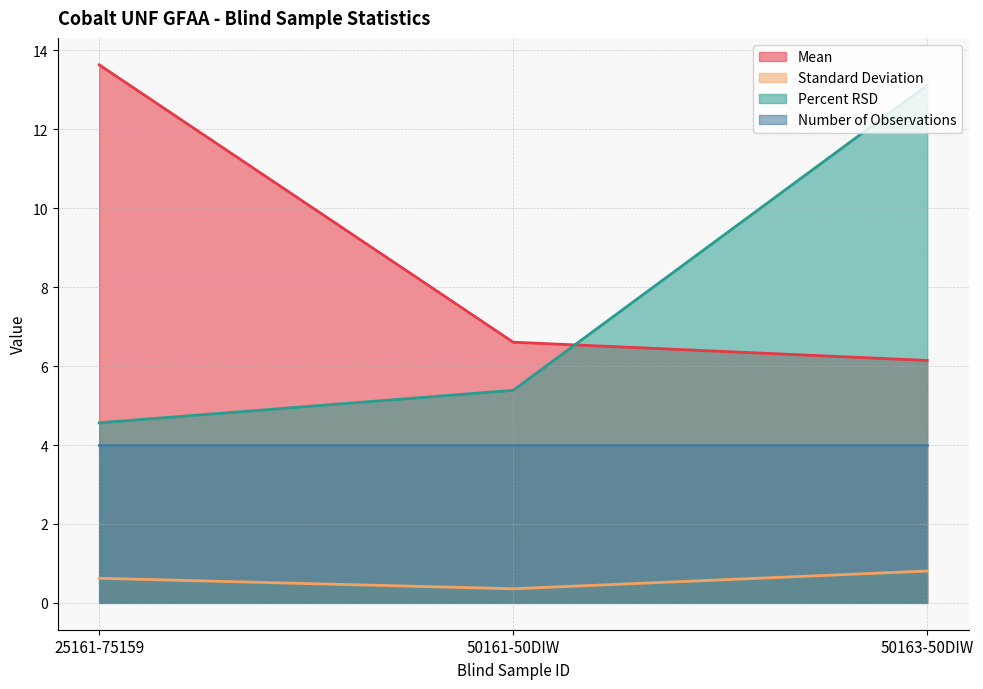

What is the average value of the Standard Deviation series?

0.6